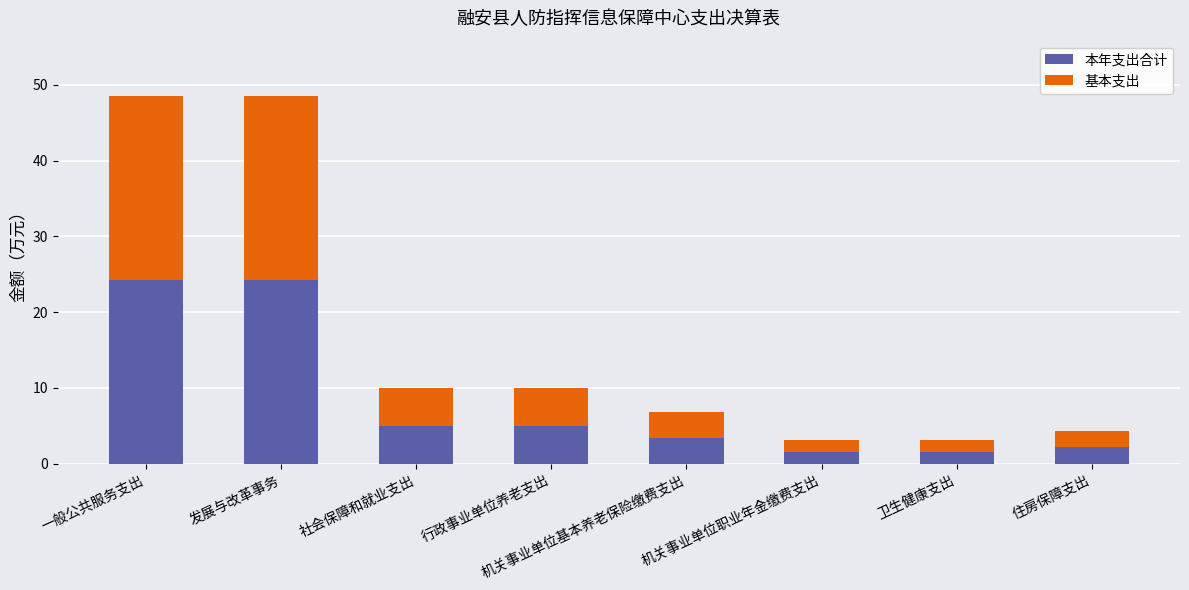

What is the sum of all 本年支出合计 values?

67.4